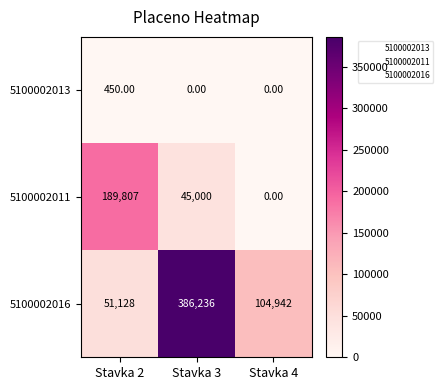

At how many categories does at least one series exceed 11230?

3